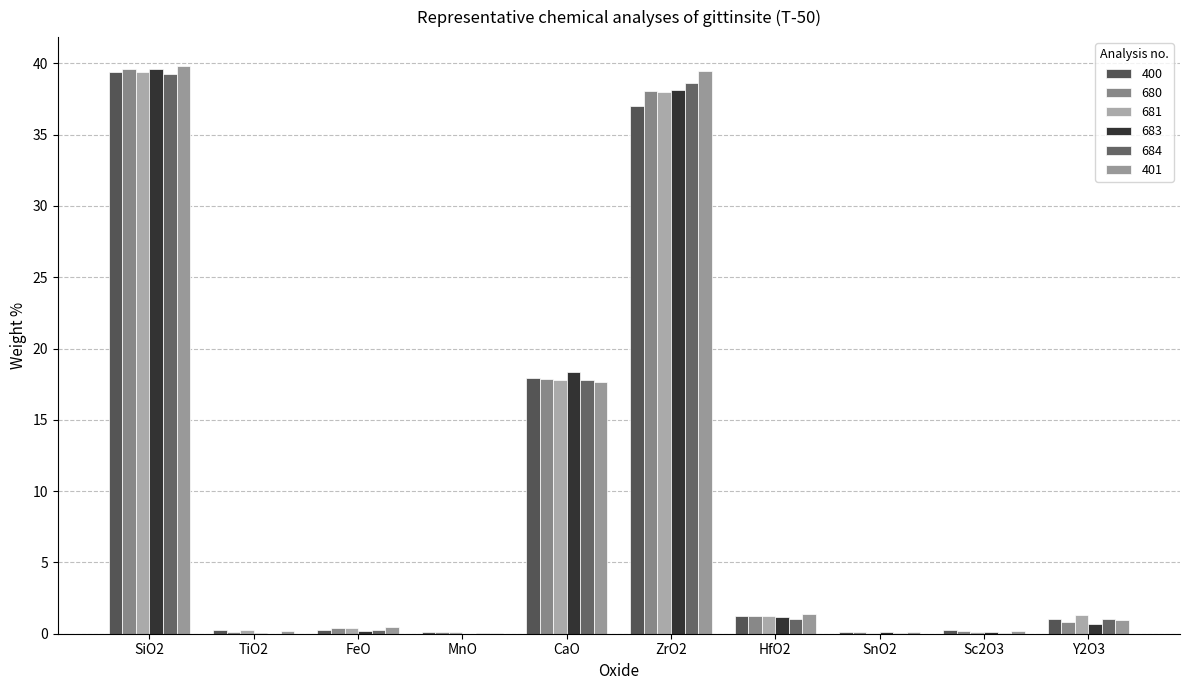

How many categories are shown in the chart?

10